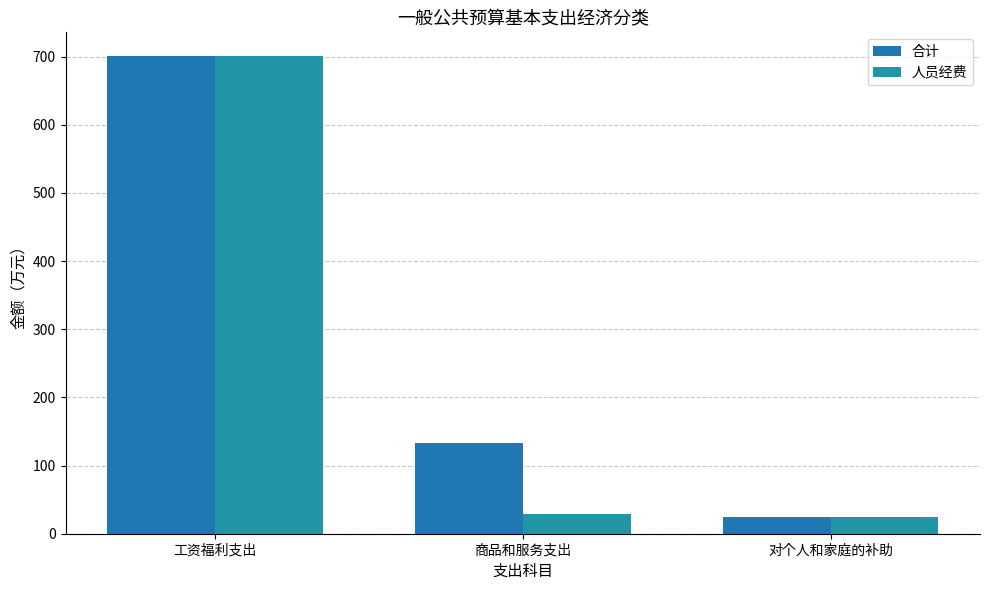

What is the label of the 2nd bar from the right?

商品和服务支出